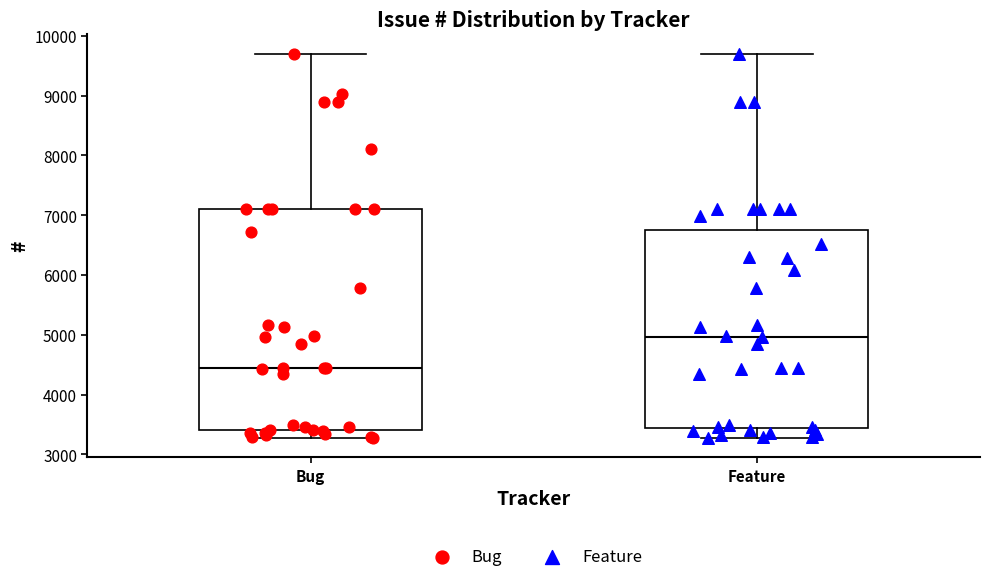

Which box's median line is the lowest?

Bug